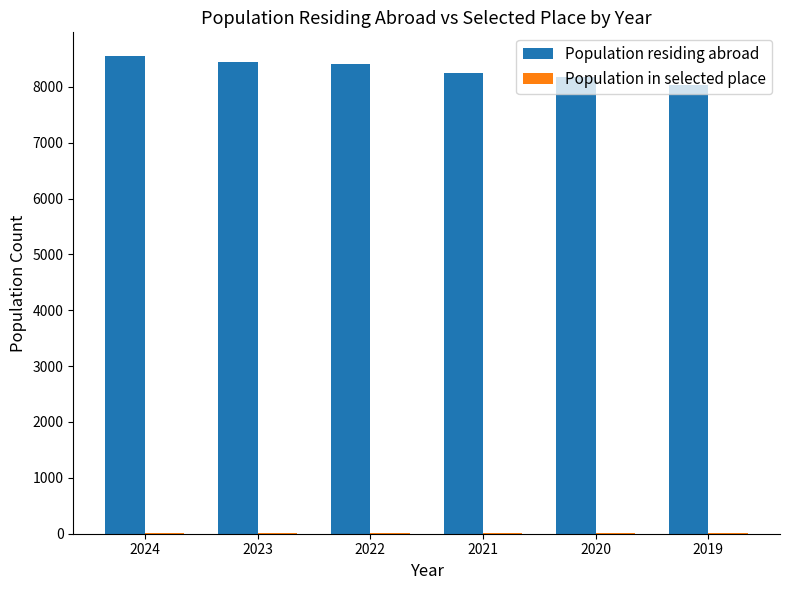

How many data points does each series have?

6